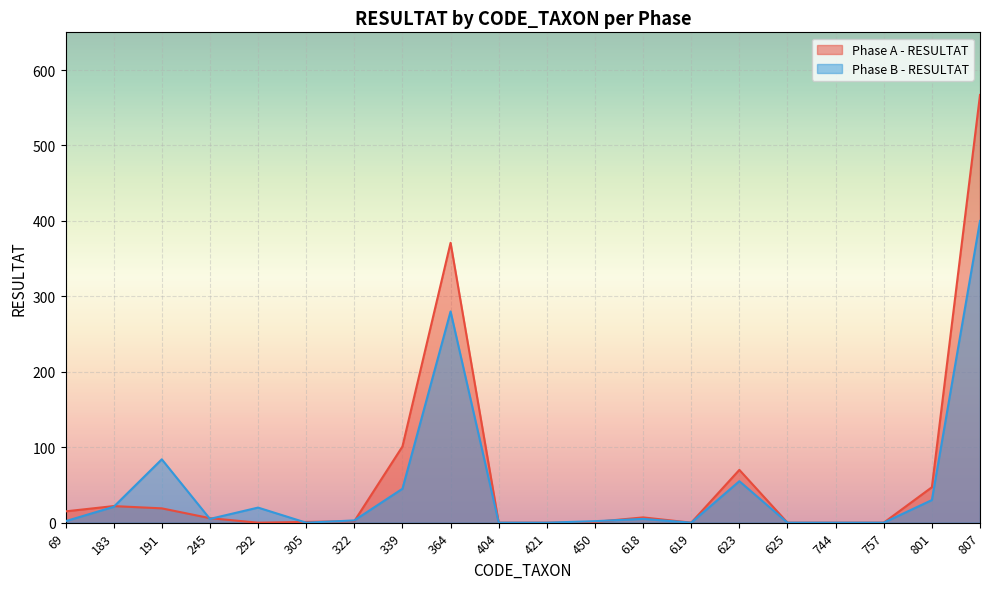

Between which two adjacent categories do Phase A - RESULTAT and Phase B - RESULTAT first intersect?

183 and 191